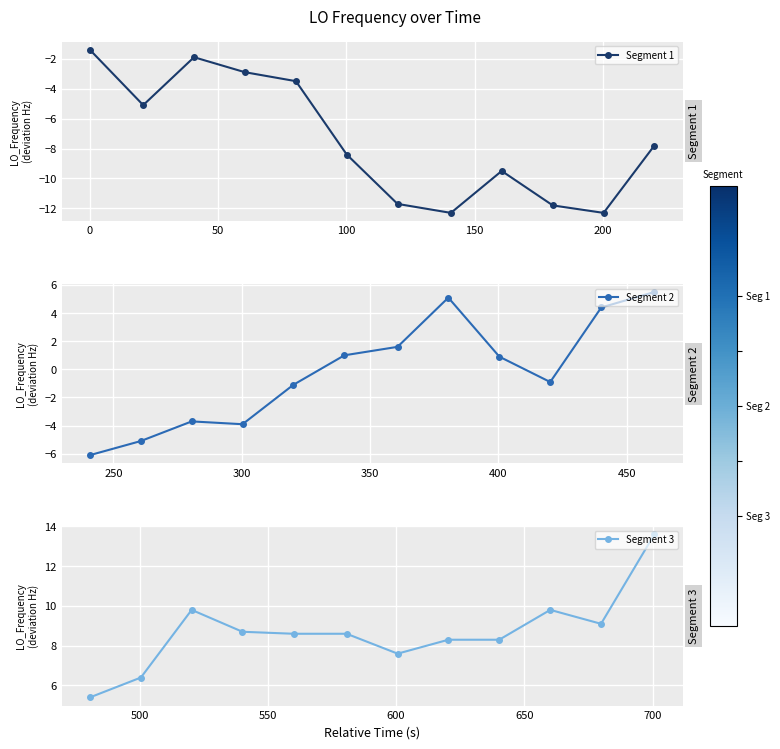

What is the lowest value of the Segment 1 series?

-12.3